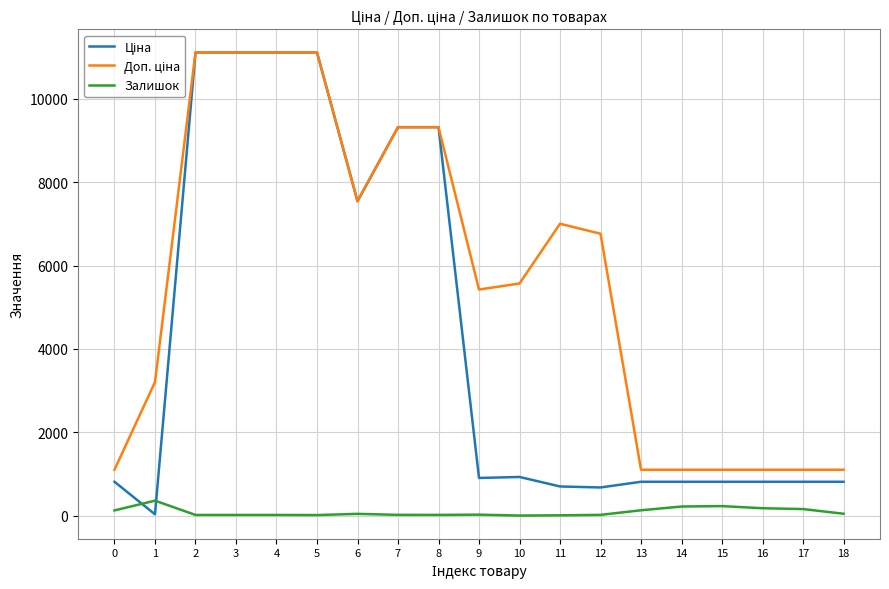

What is the greatest value displayed?

11113.6